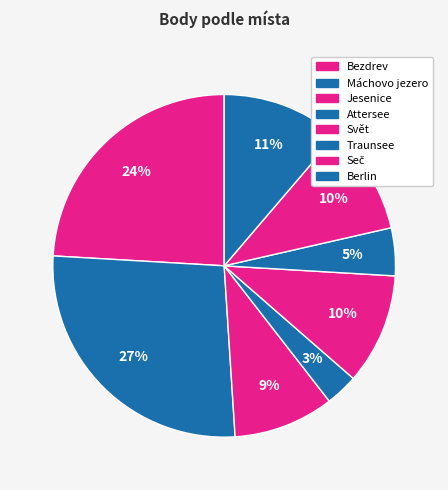

How many slices are in this pie chart?

8